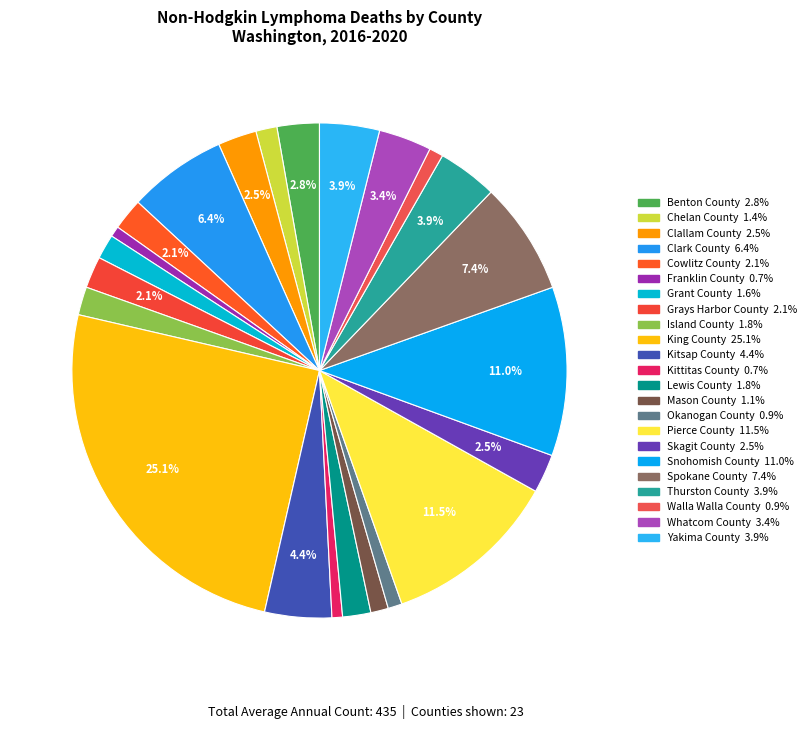

Count the number of slices in the pie.

23